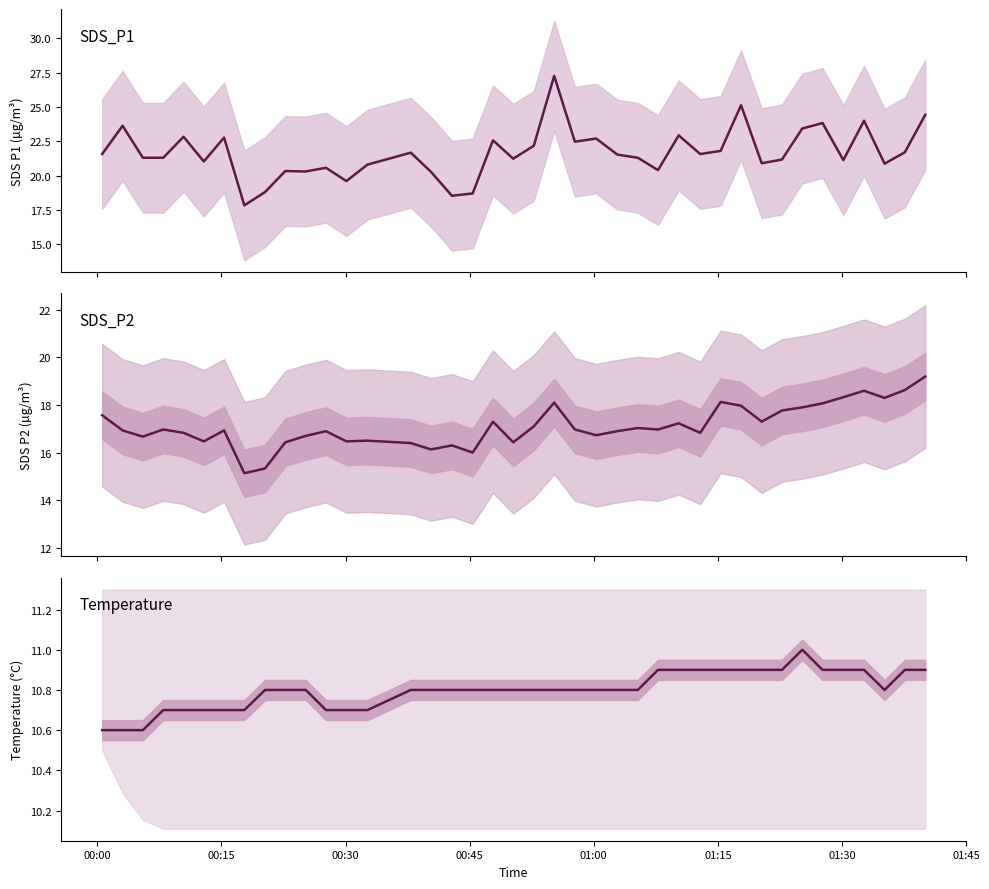

Is the value of Temp at 12 greater than the value of SDS_P2 at 30?

No